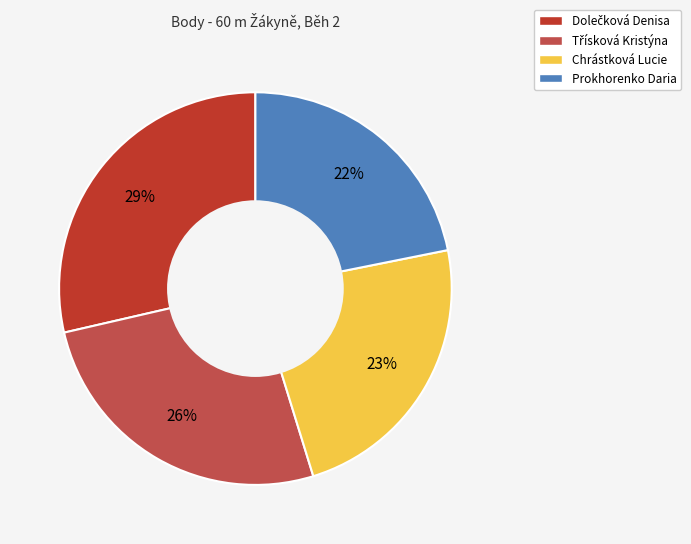

To the nearest percent, what is the combined percentage of Prokhorenko Daria and Chrástková Lucie?

45%